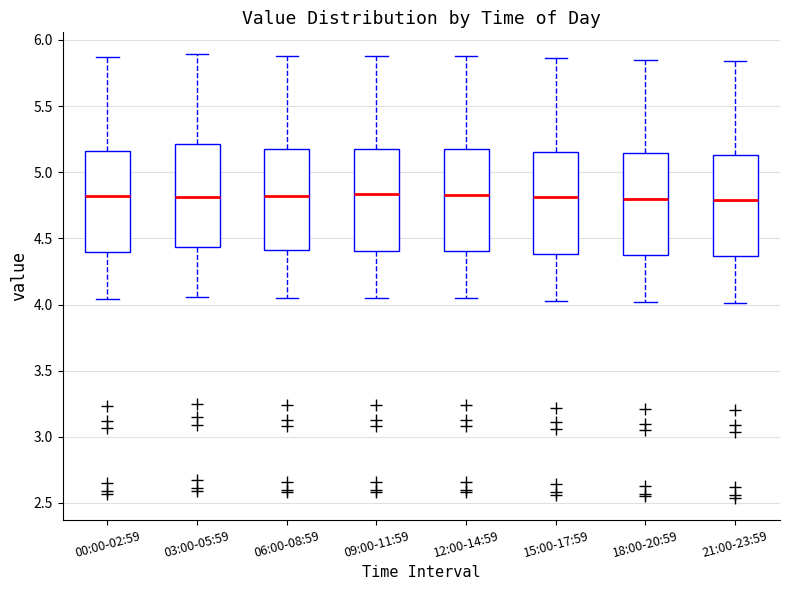

Reading left to right, read every box against the y-axis: the position of its median line, the range the box covers, and the ends of its whiskers. The values are not printed on the chart, so give them approximately, as read against the axis.

00:00-02:59: median 4.80, box 4.40 to 5.15, whiskers 4.05 to 5.85
03:00-05:59: median 4.80, box 4.45 to 5.20, whiskers 4.05 to 5.90
06:00-08:59: median 4.80, box 4.40 to 5.15, whiskers 4.05 to 5.90
09:00-11:59: median 4.85, box 4.40 to 5.15, whiskers 4.05 to 5.90
12:00-14:59: median 4.85, box 4.40 to 5.15, whiskers 4.05 to 5.90
15:00-17:59: median 4.80, box 4.40 to 5.15, whiskers 4.05 to 5.85
18:00-20:59: median 4.80, box 4.40 to 5.15, whiskers 4.00 to 5.85
21:00-23:59: median 4.80, box 4.35 to 5.15, whiskers 4.00 to 5.85